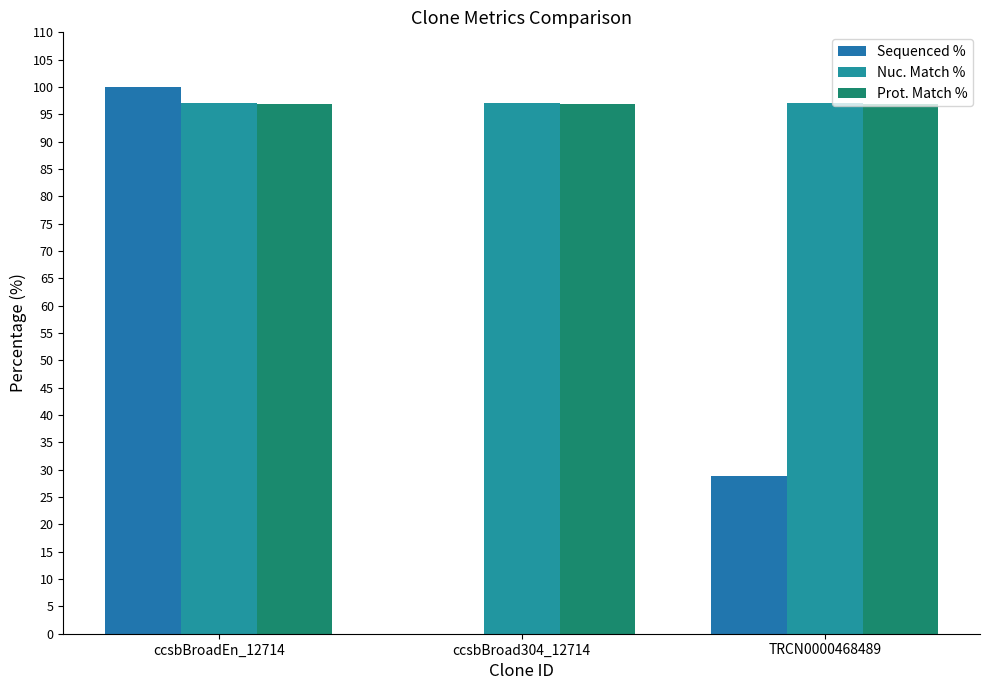

At how many categories does at least one series exceed 76?

3